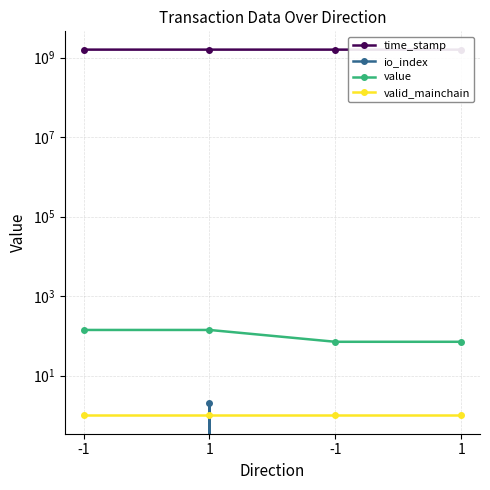

Which series has the widest spread of values?

time_stamp